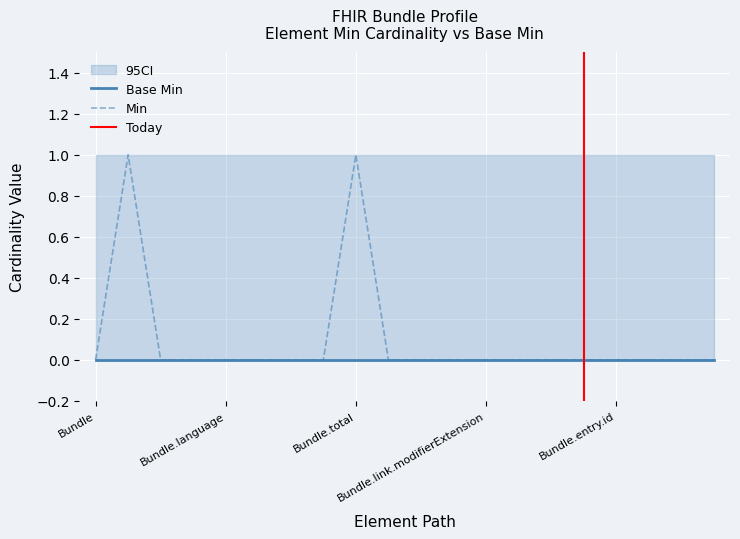

What is the spread (max minus min) of values at Bundle.entry?

1